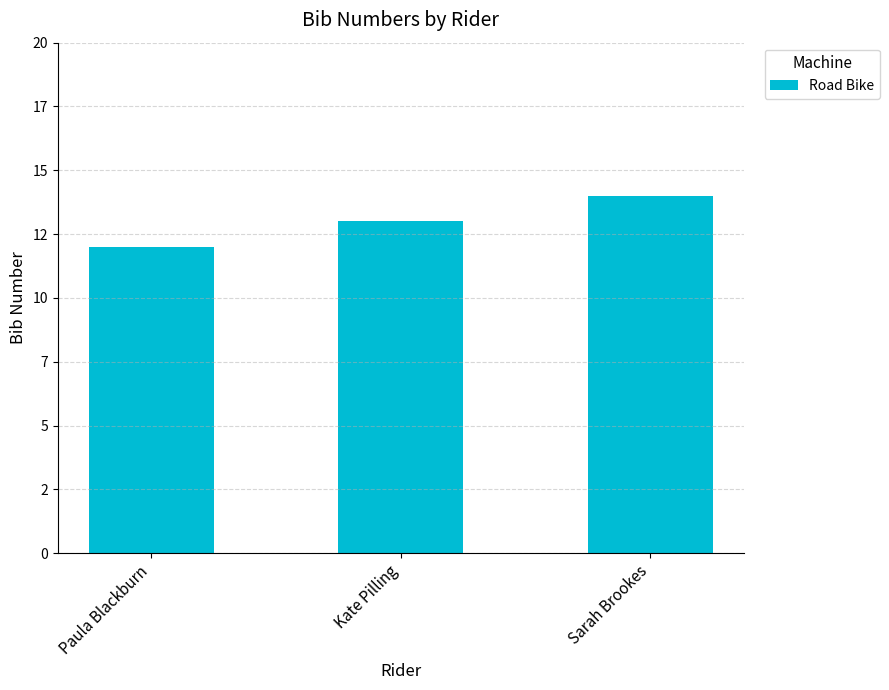

What is the sum of the values at Kate Pilling and Paula Blackburn?

25